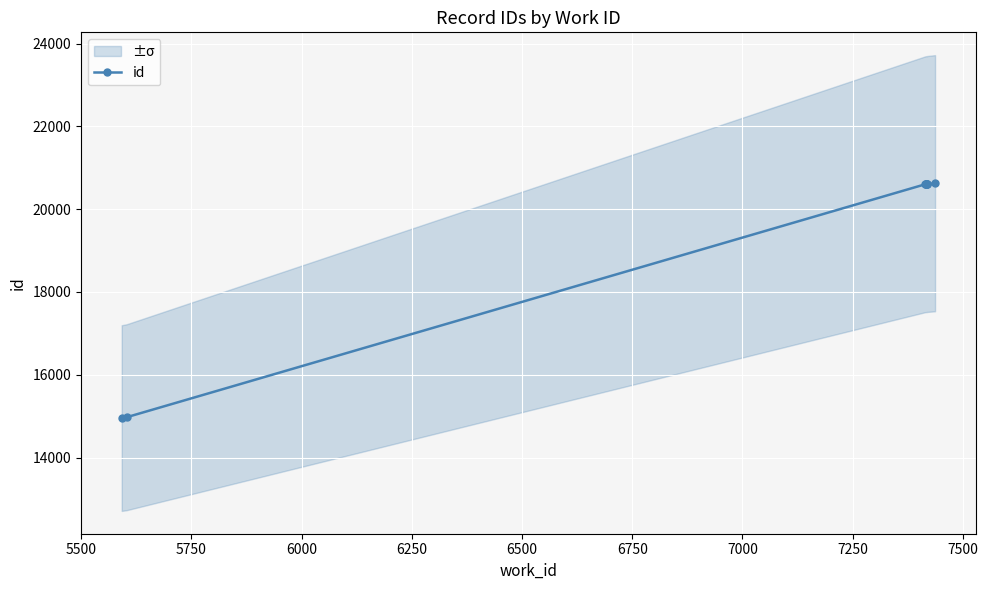

The value at 6000 is 30810. True or false?

False